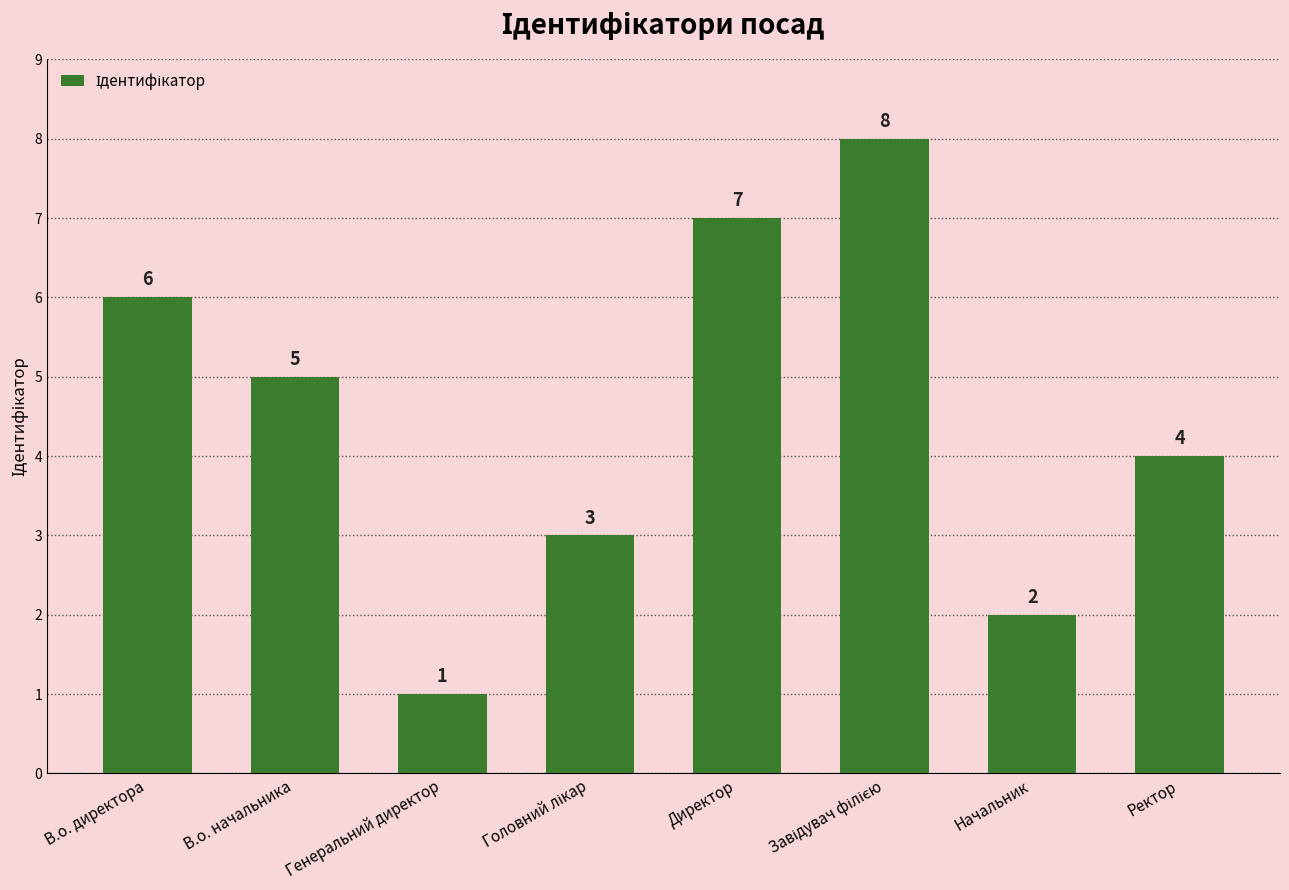

What is the sum of all values?

36